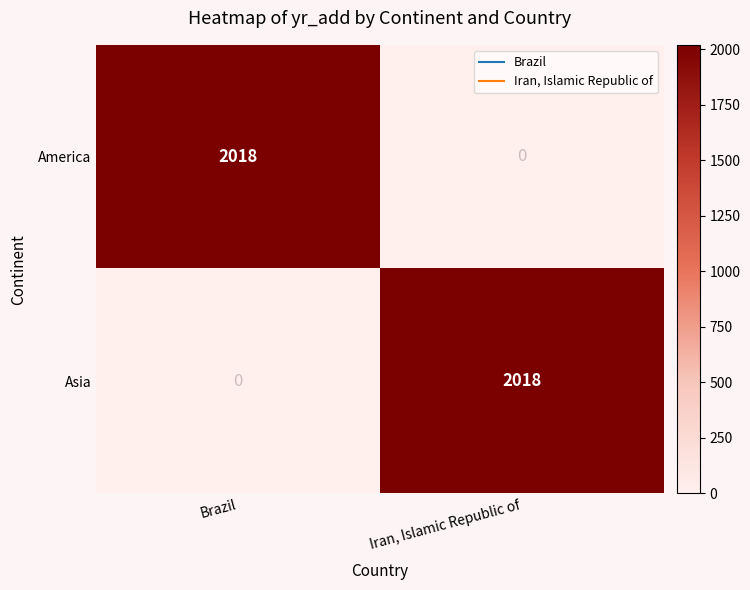

What is the total value across all series at Brazil?

2018